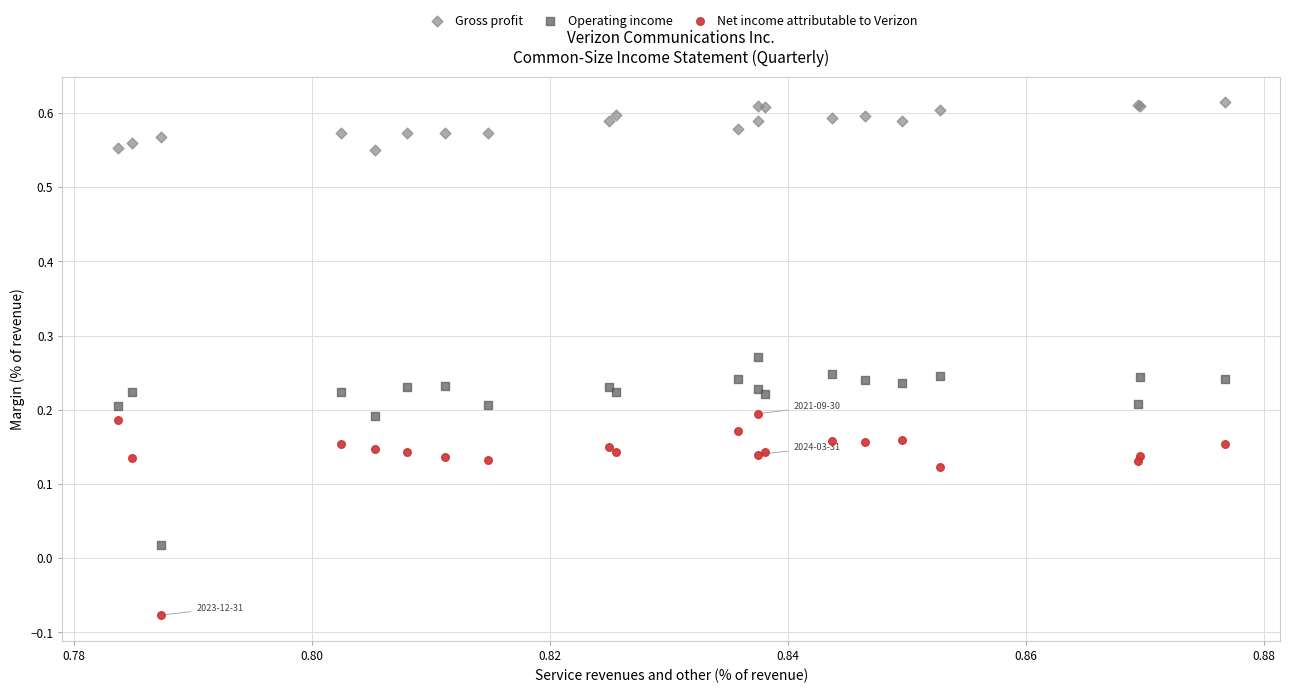

Which series has the widest spread of Y values?

Net income attributable to Verizon